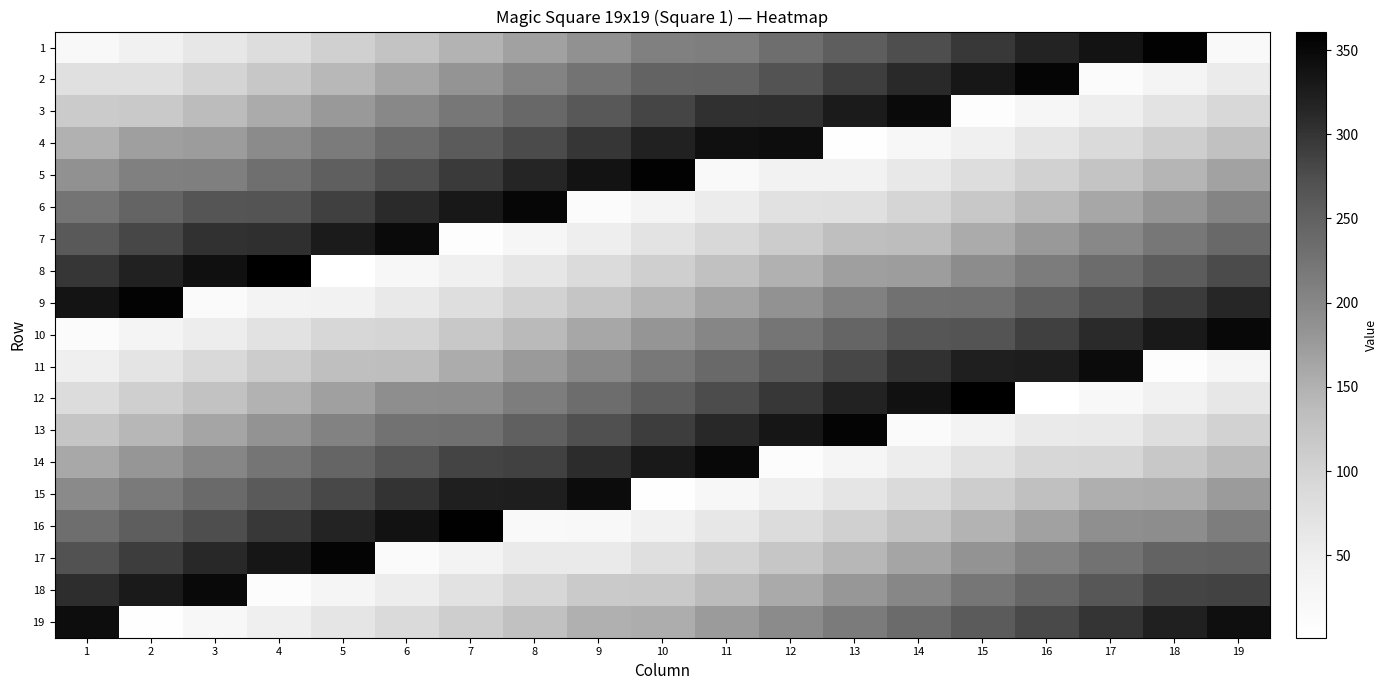

How many data points does each series have?

19